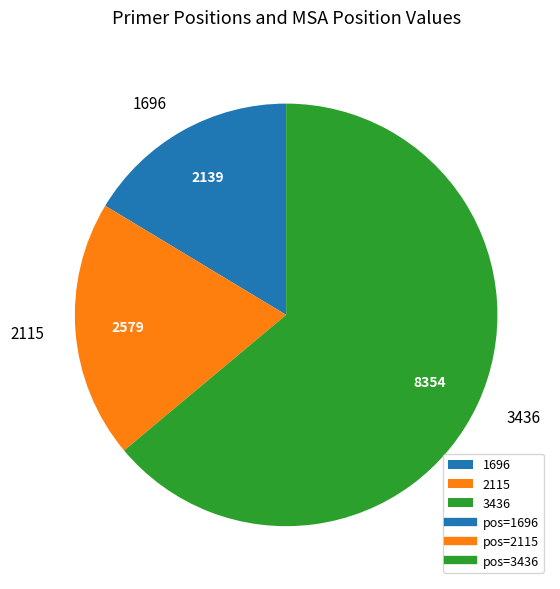

The 2115 slice represents 20% of the pie. True or false?

True